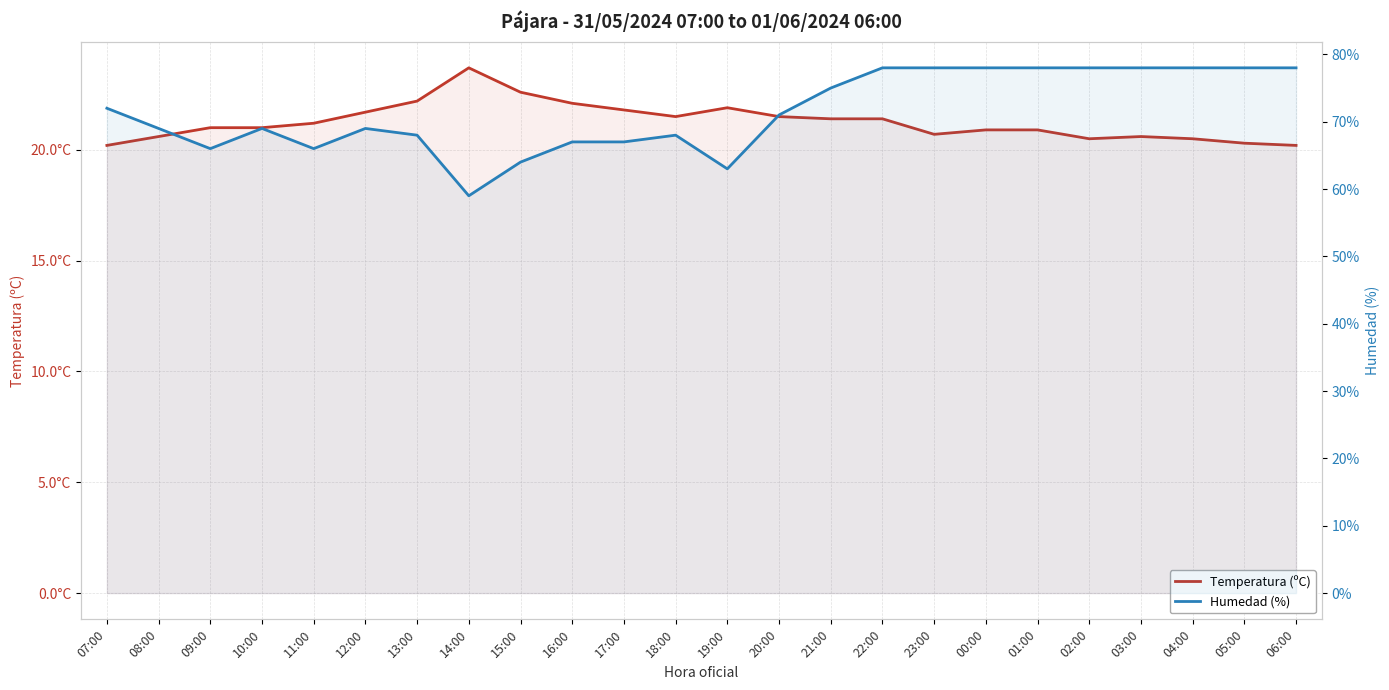

How many data points in Humedad (%) are less than 71?

12